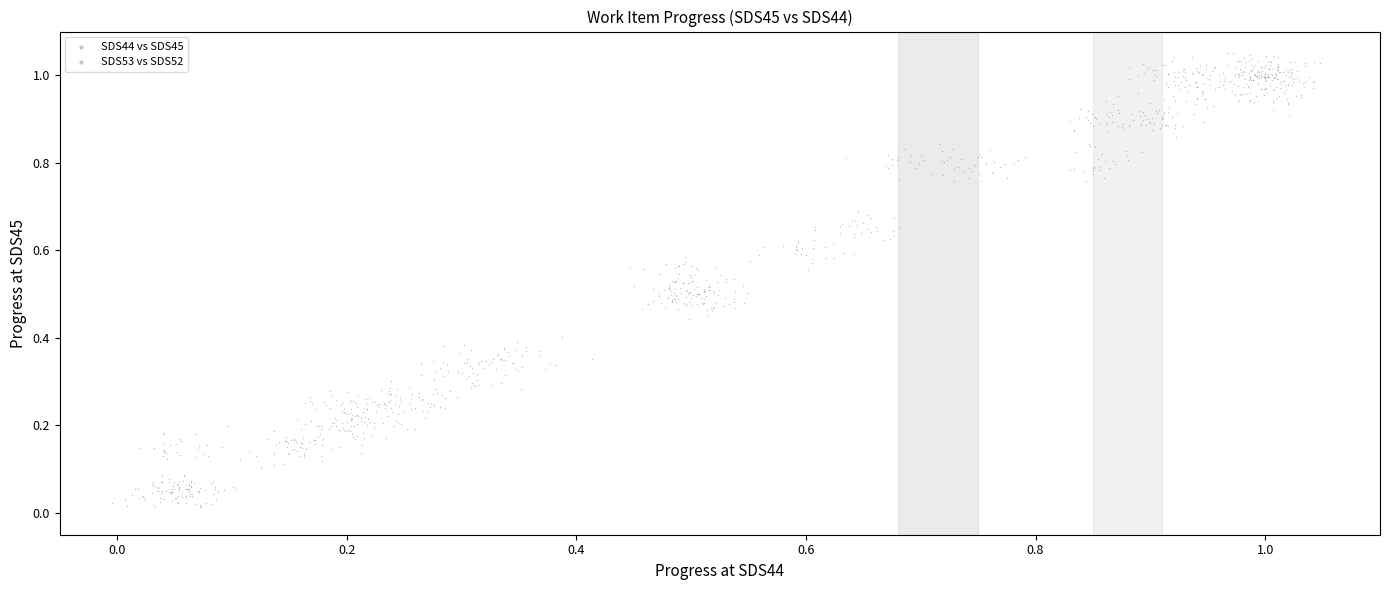

What are all the series names shown in the legend?

SDS44 vs SDS45, SDS53 vs SDS52